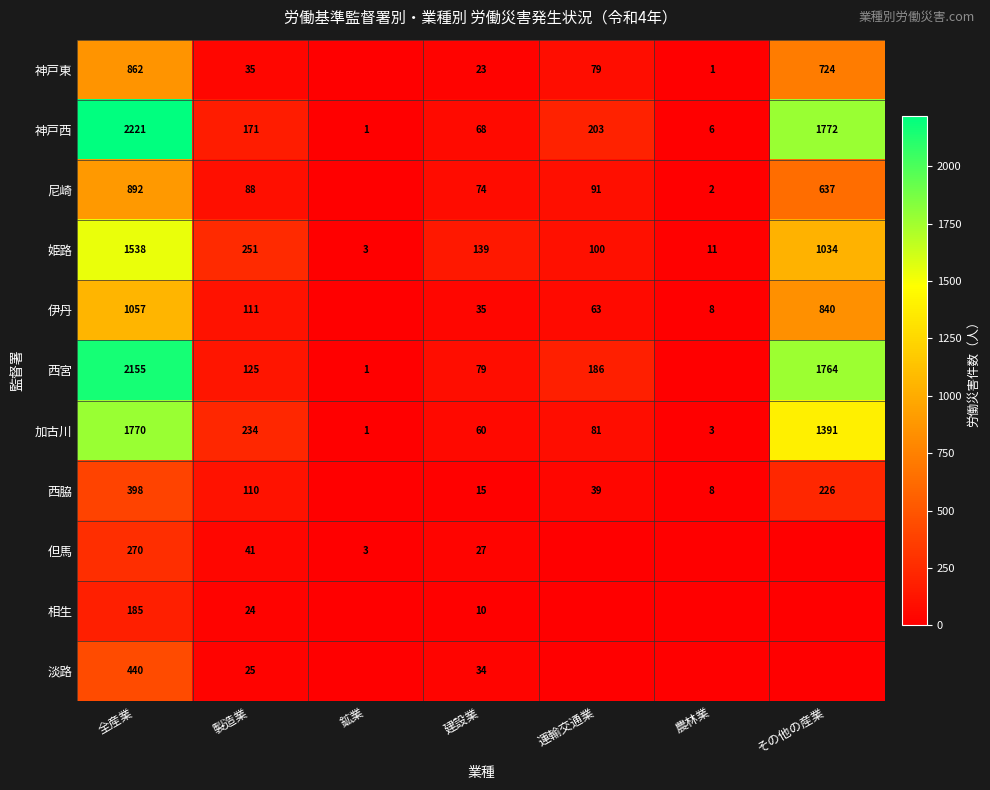

Where does the 神戸西 series first go above 171?

全産業